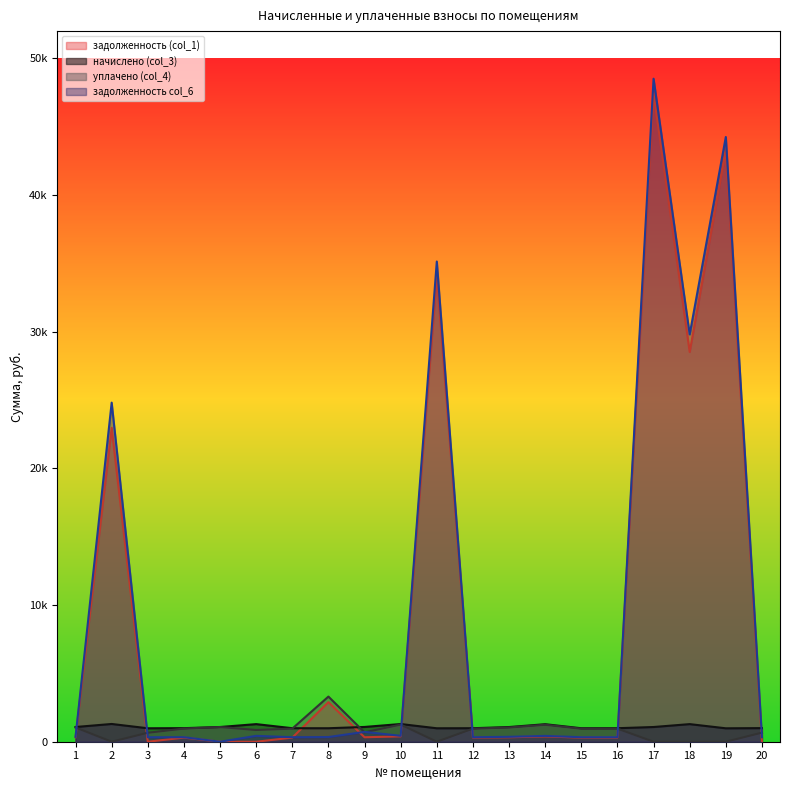

Which series has the largest total across all categories?

задолженность col_6